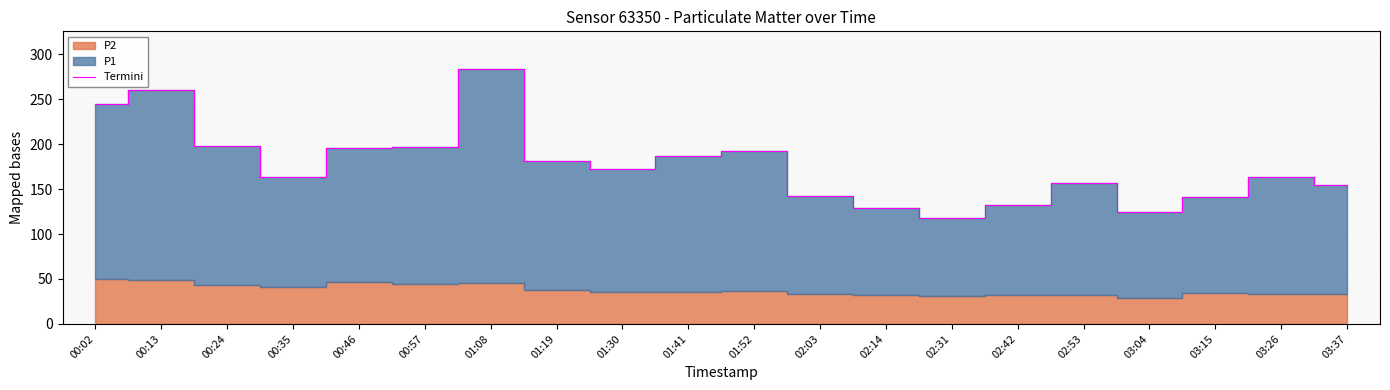

What is the difference between the second highest and second lowest values?

135.8